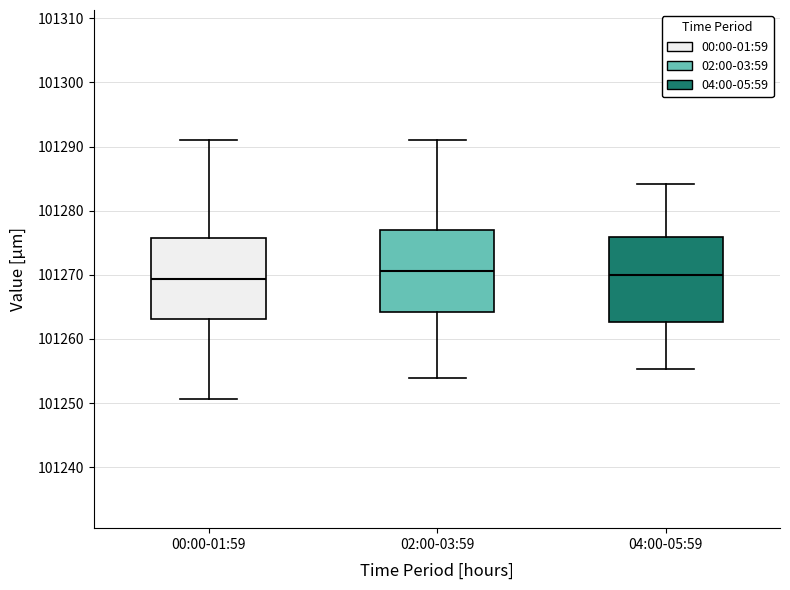

Reading left to right, read every box against the y-axis: the position of its median line, the range the box covers, and the ends of its whiskers. The values are not printed on the chart, so give them approximately, as read against the axis.

00:00-01:59: median 101269, box 101263 to 101276, whiskers 101251 to 101291
02:00-03:59: median 101271, box 101264 to 101277, whiskers 101254 to 101291
04:00-05:59: median 101270, box 101263 to 101276, whiskers 101255 to 101284